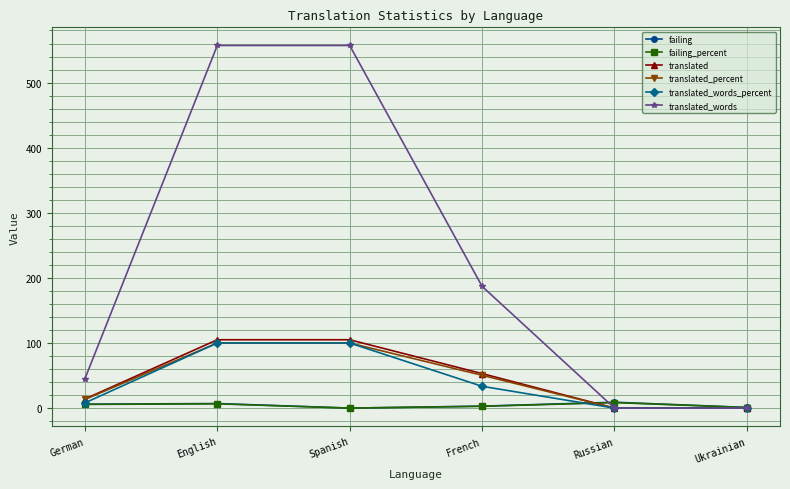

Is this an area chart (filled region under the line)?

No